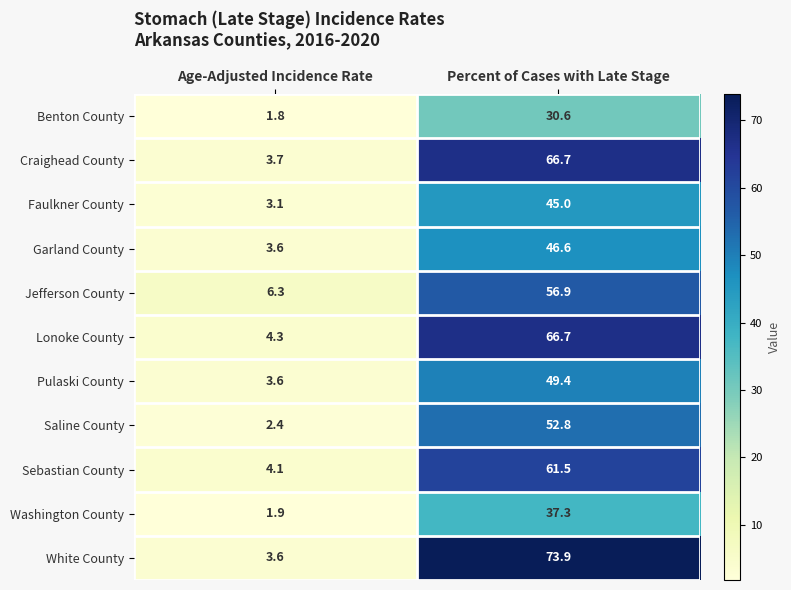

What is the smallest value displayed?

1.8